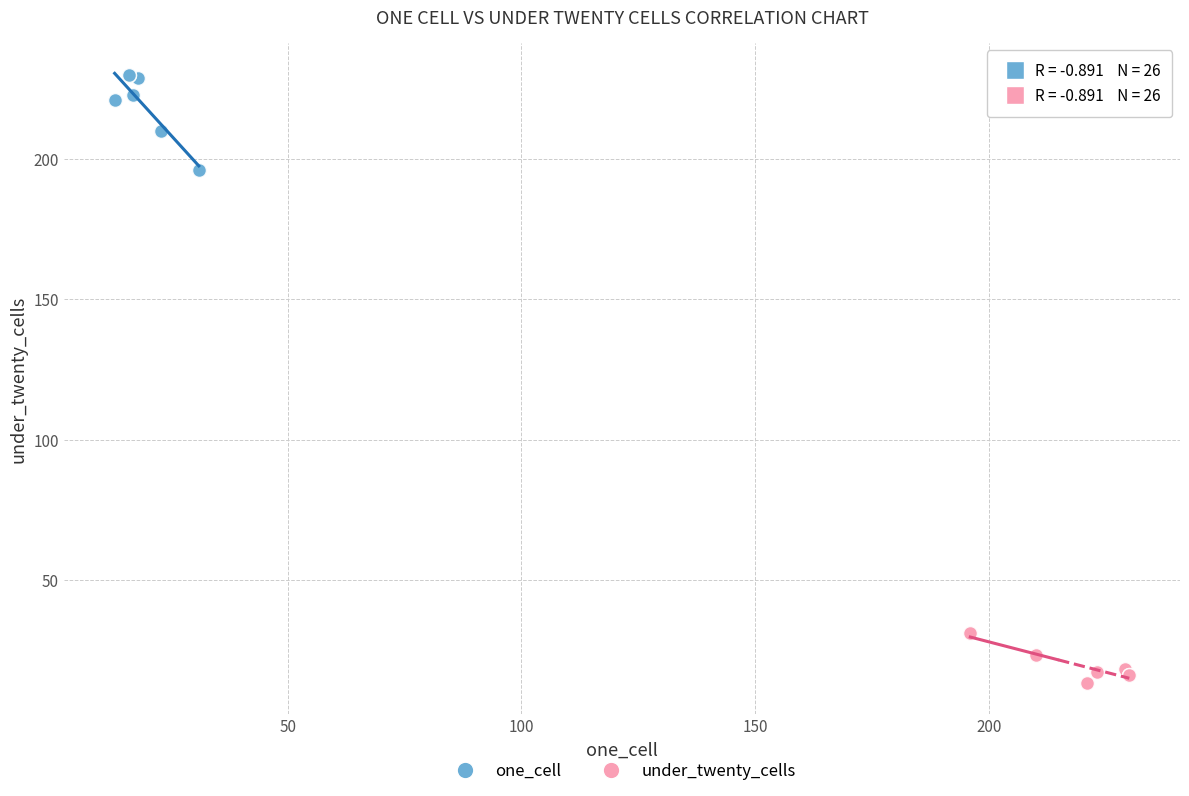

Which series reaches the maximum Y coordinate?

one_cell